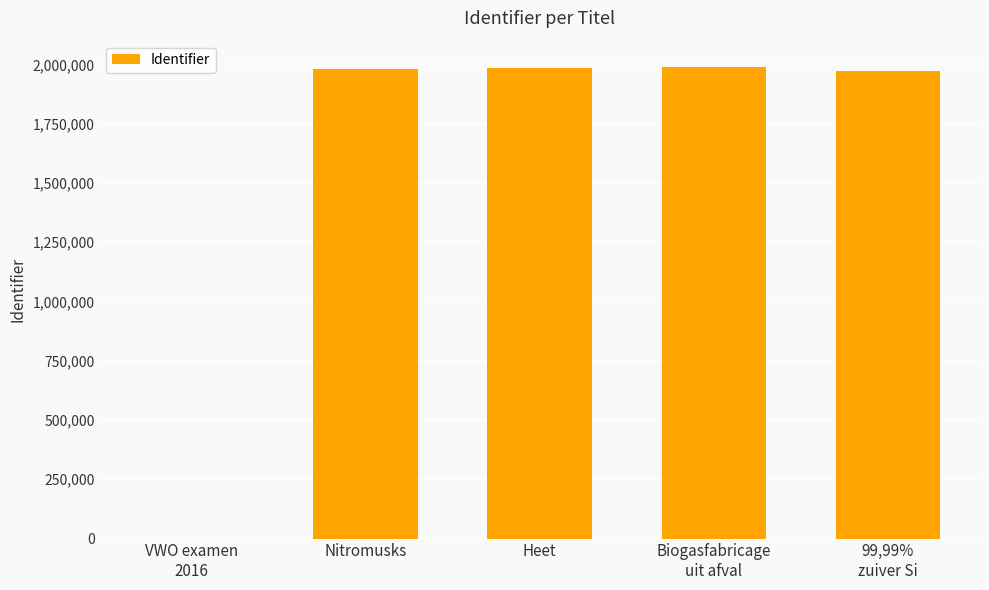

At which label is the value closest to 994767?

99,99%
zuiver Si